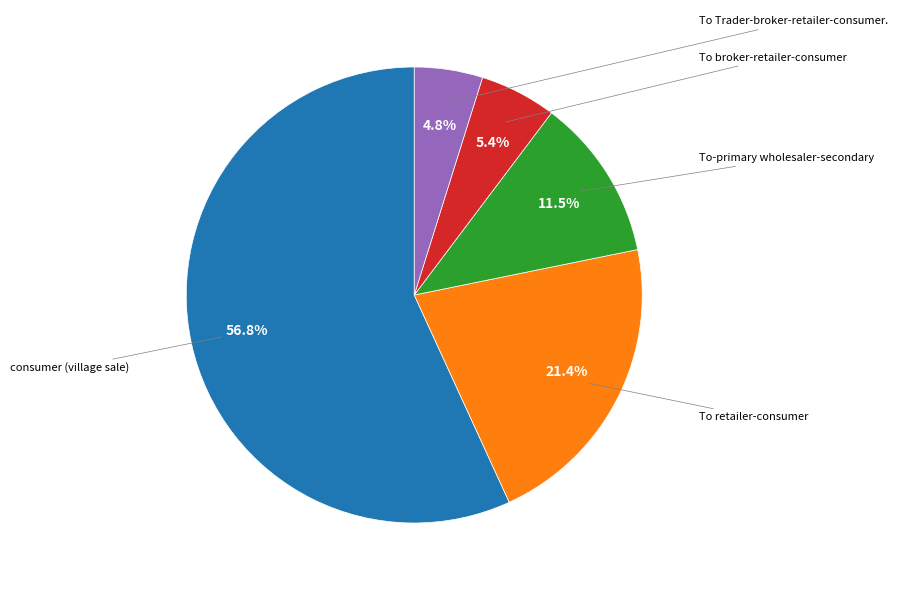

Is there any slice that represents more than half of the pie?

Yes